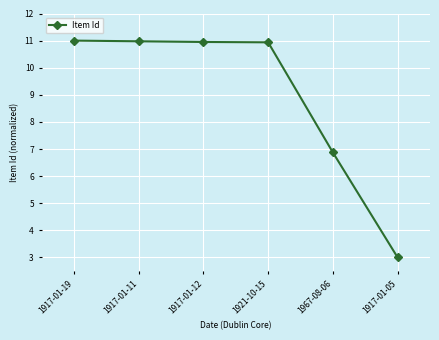

Which category has the lowest value across all series?

1917-01-05